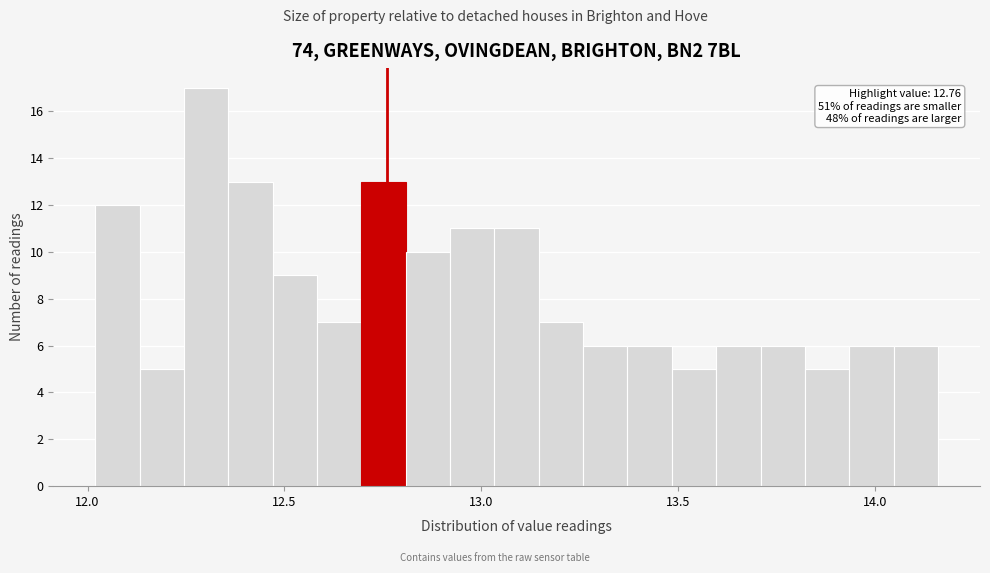

Around what value on the x-axis is the tallest bar? Give the approximate position of its centre, as read against the axis.

12.30